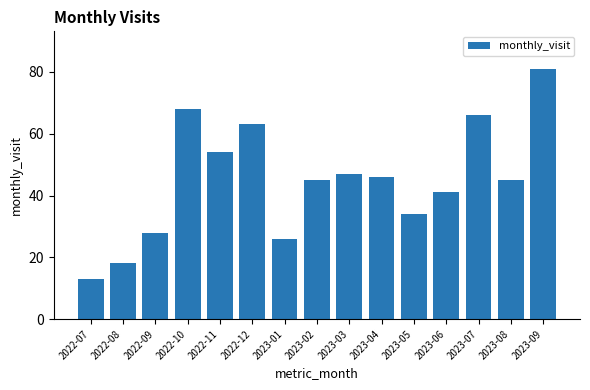

At which category does the chart reach its peak across all series?

2023-09